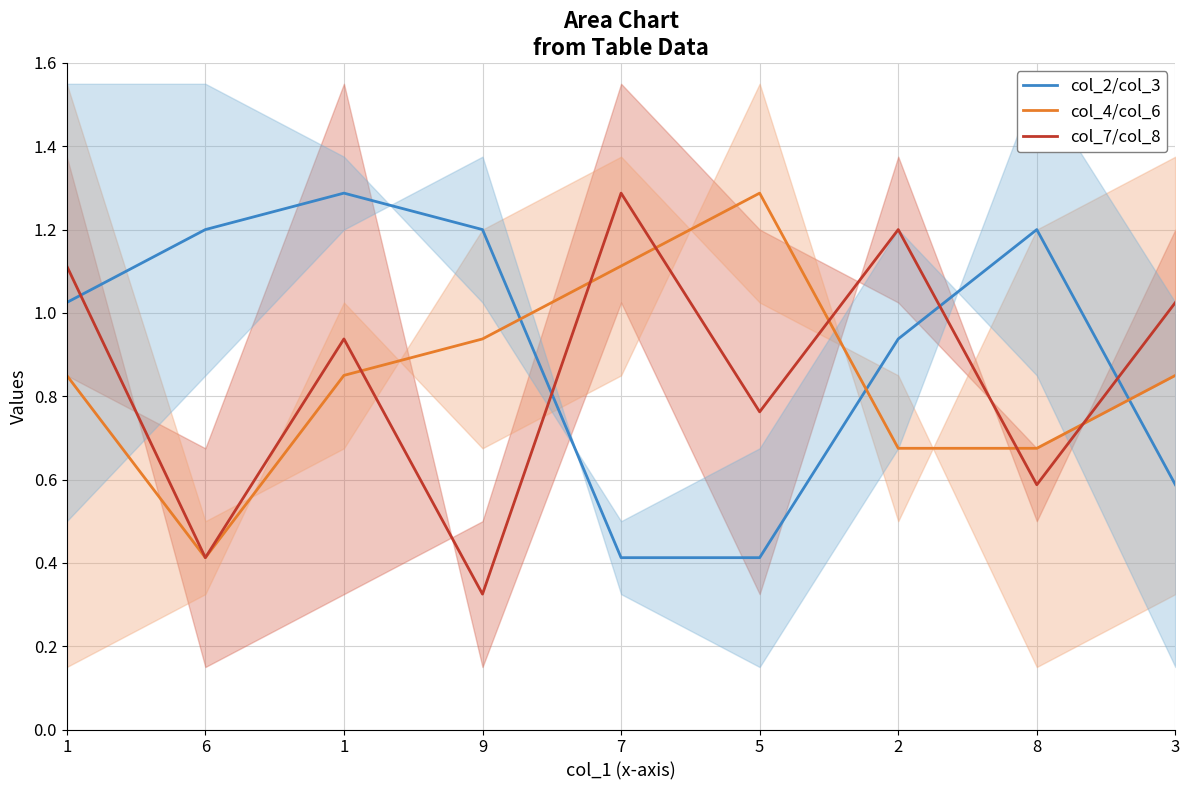

Is it true that col_4/col_6 equals 0.8 at 1?

True